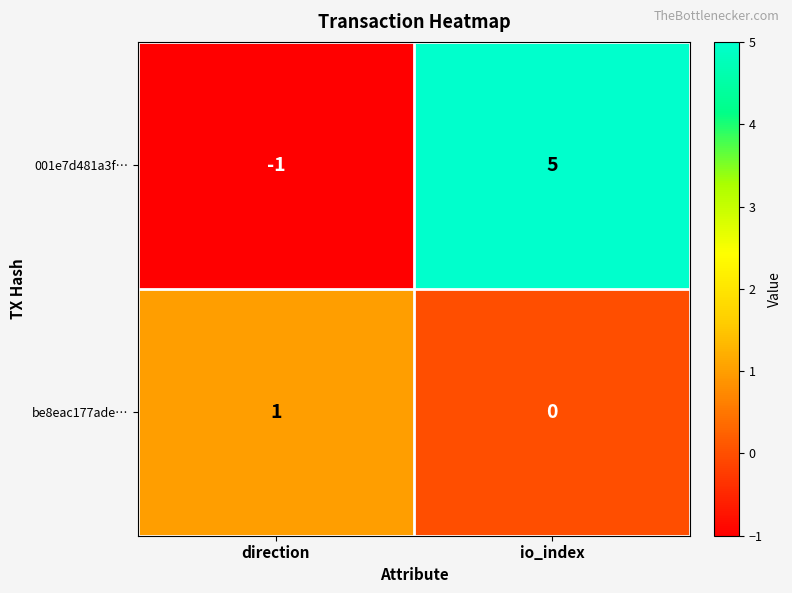

Rank the series by their maximum value, from lowest to highest.

be8eac177ade…, 001e7d481a3f…